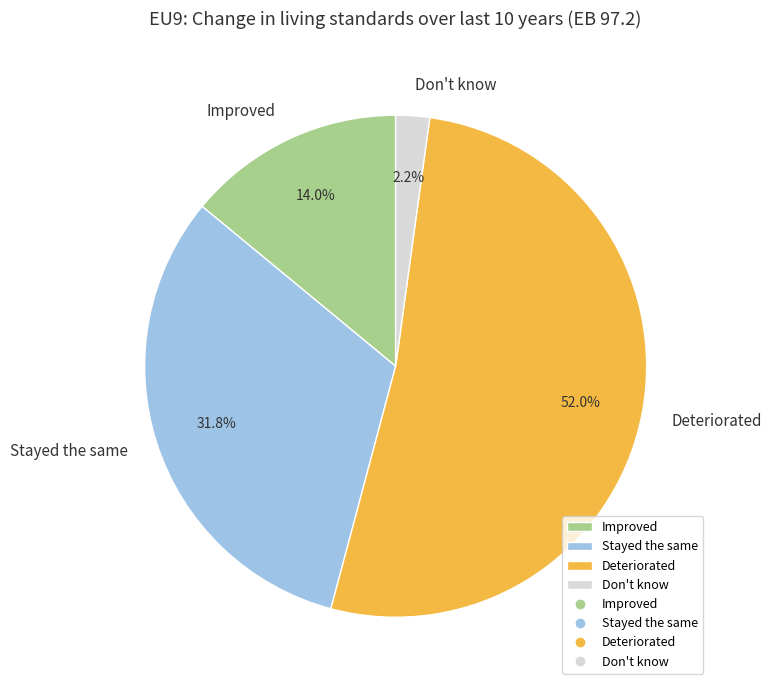

Is there any slice that represents more than half of the pie?

Yes